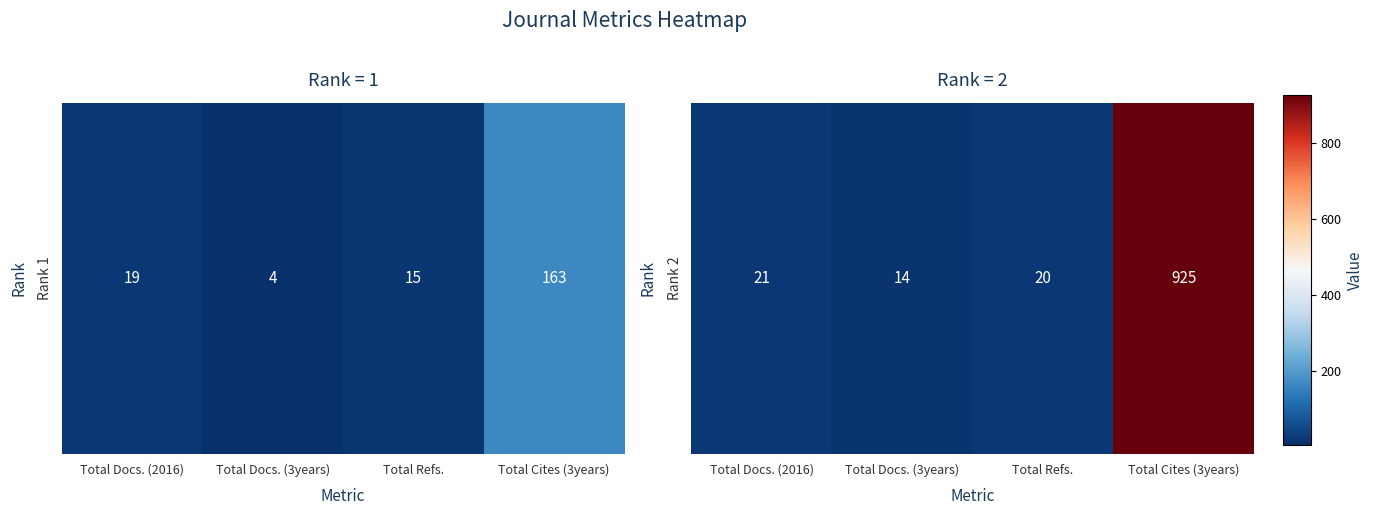

At which category does the chart reach its minimum across all series?

Total Docs. (3years)